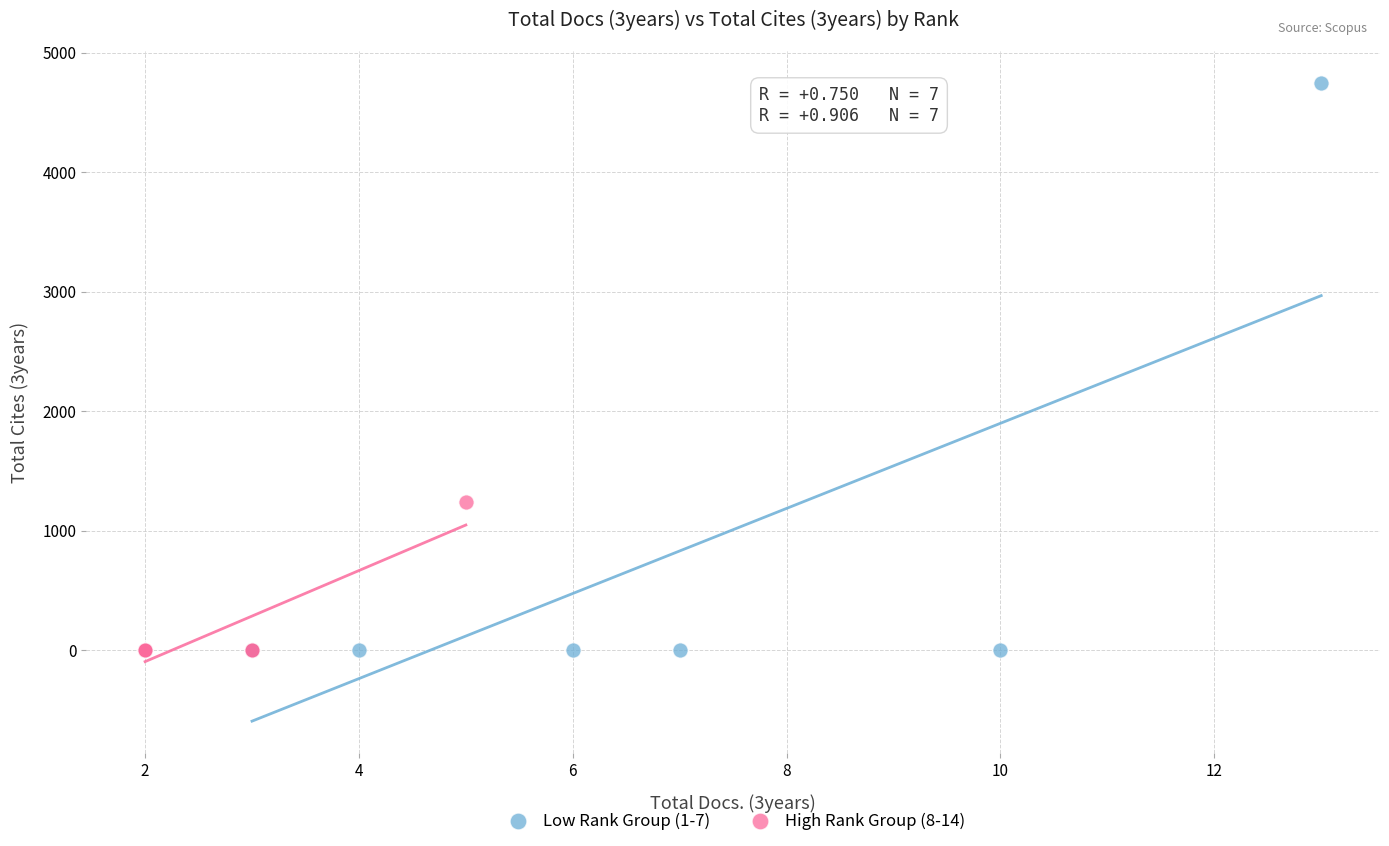

Which series has the largest Y range (max minus min)?

Low Rank Group (1-7)